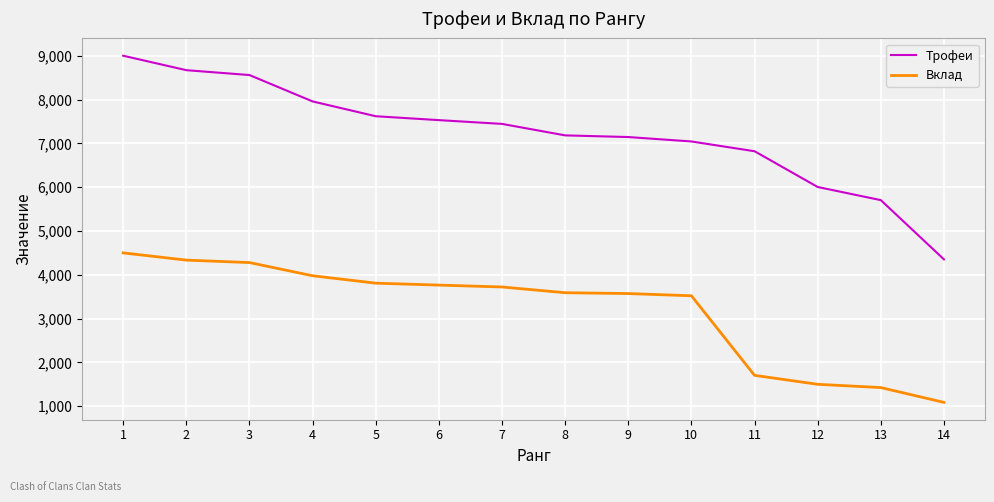

Is the value of Трофеи at 6 greater than the value of Вклад at 4?

Yes